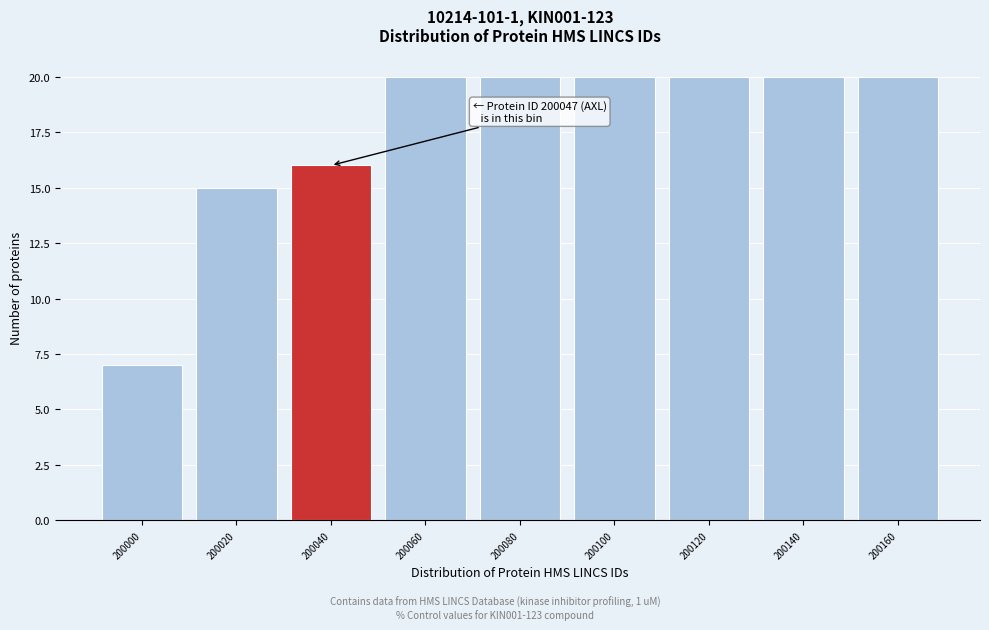

Reading left to right, extract all data points from this chart.

7	15	16	20	20	20	20	20	20